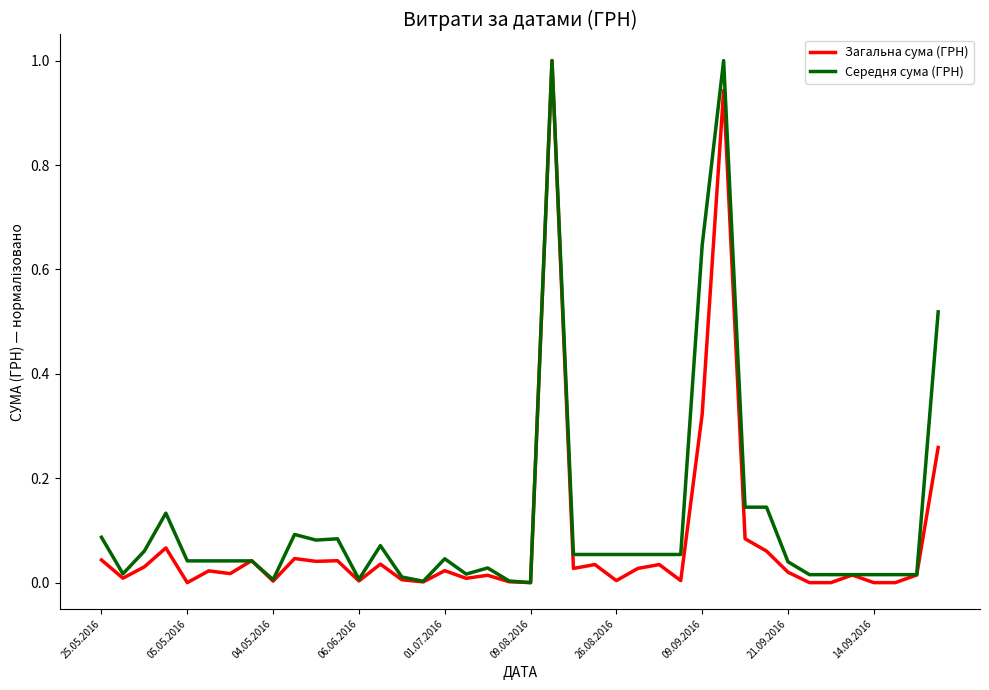

What is the maximum value for Загальна сума (ГРН)?

1.0